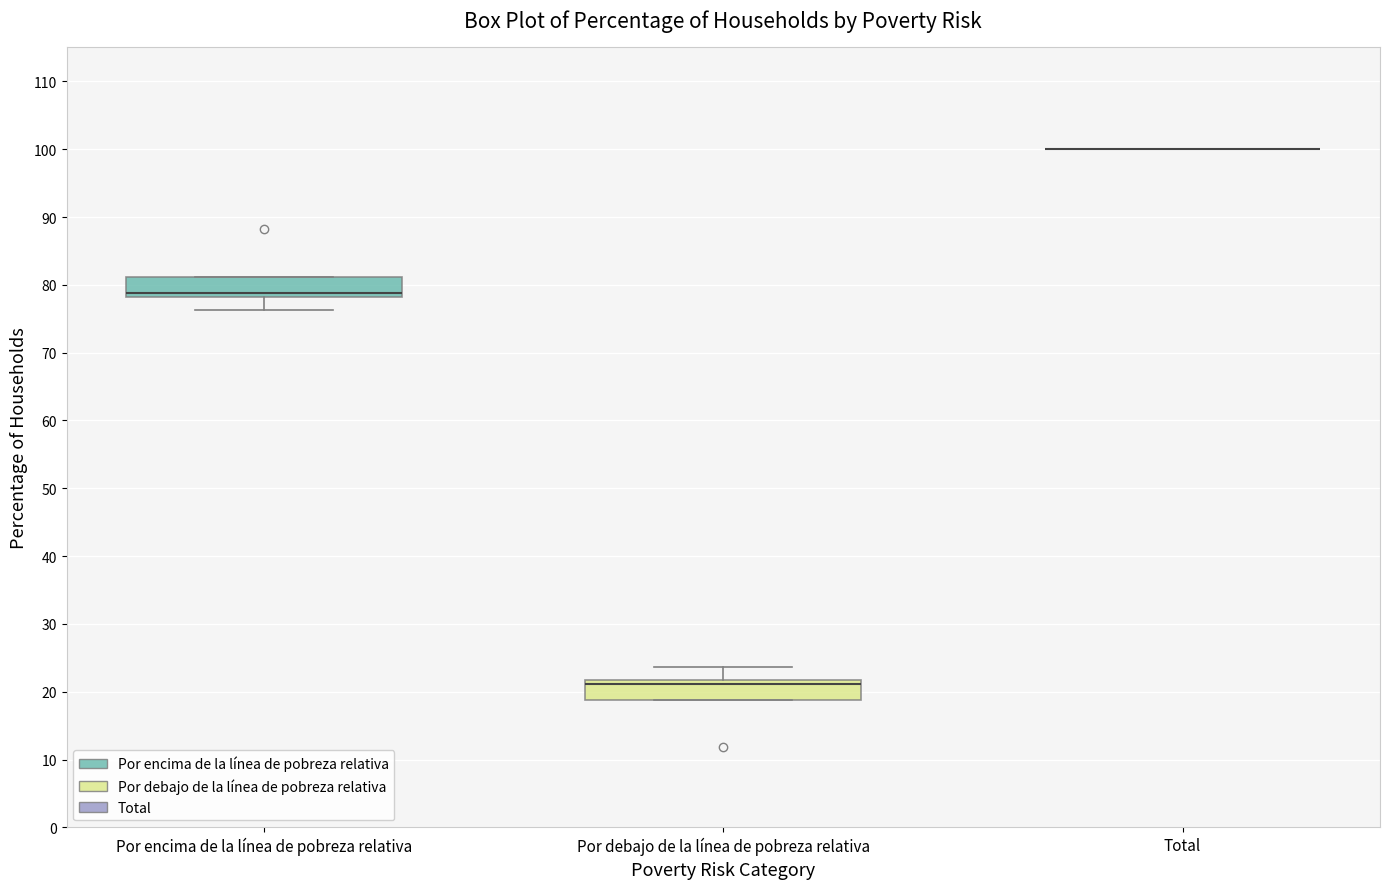

Reading left to right, transcribe this box plot: for each box, give where its median line is, the range the box spans, and where its two whiskers end, as read against the y-axis. The values are not printed on the chart, so give them approximately, as read against the axis.

Por encima de la línea de pobreza relativa: median 79, box 78 to 81, whiskers 76 to 81
Por debajo de la línea de pobreza relativa: median 21, box 19 to 22, whiskers 19 to 24
Total: box collapsed to a line at 100, whiskers 100 to 100